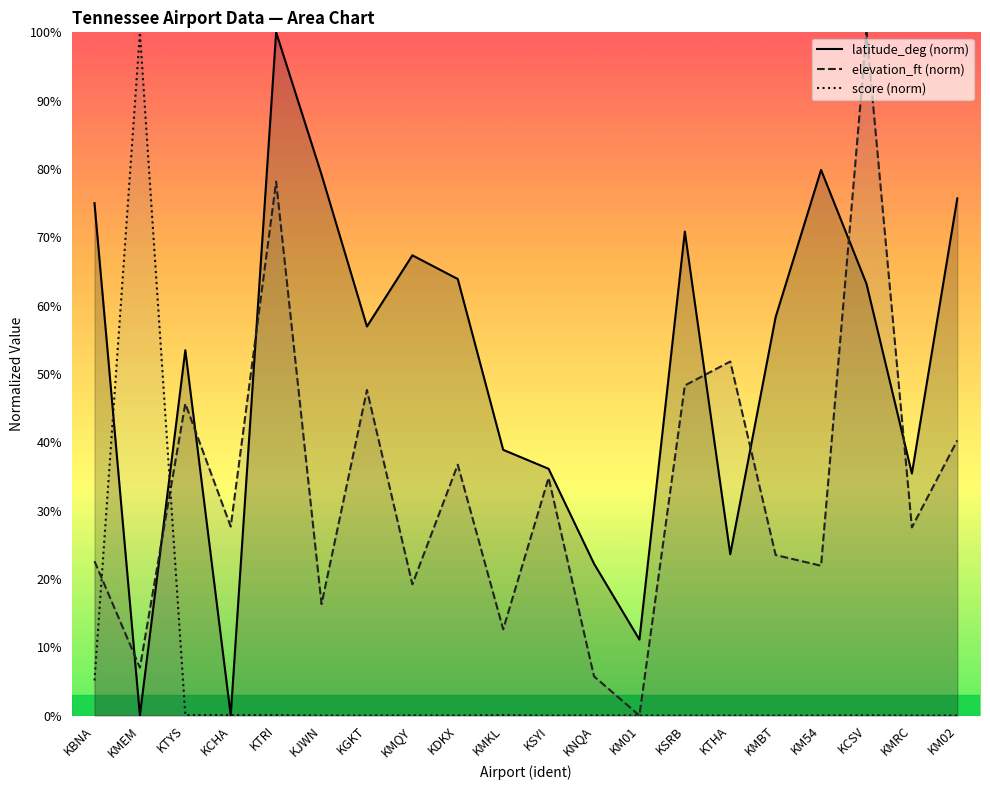

What are all the series names shown in the legend?

latitude_deg (norm), elevation_ft (norm), score (norm)